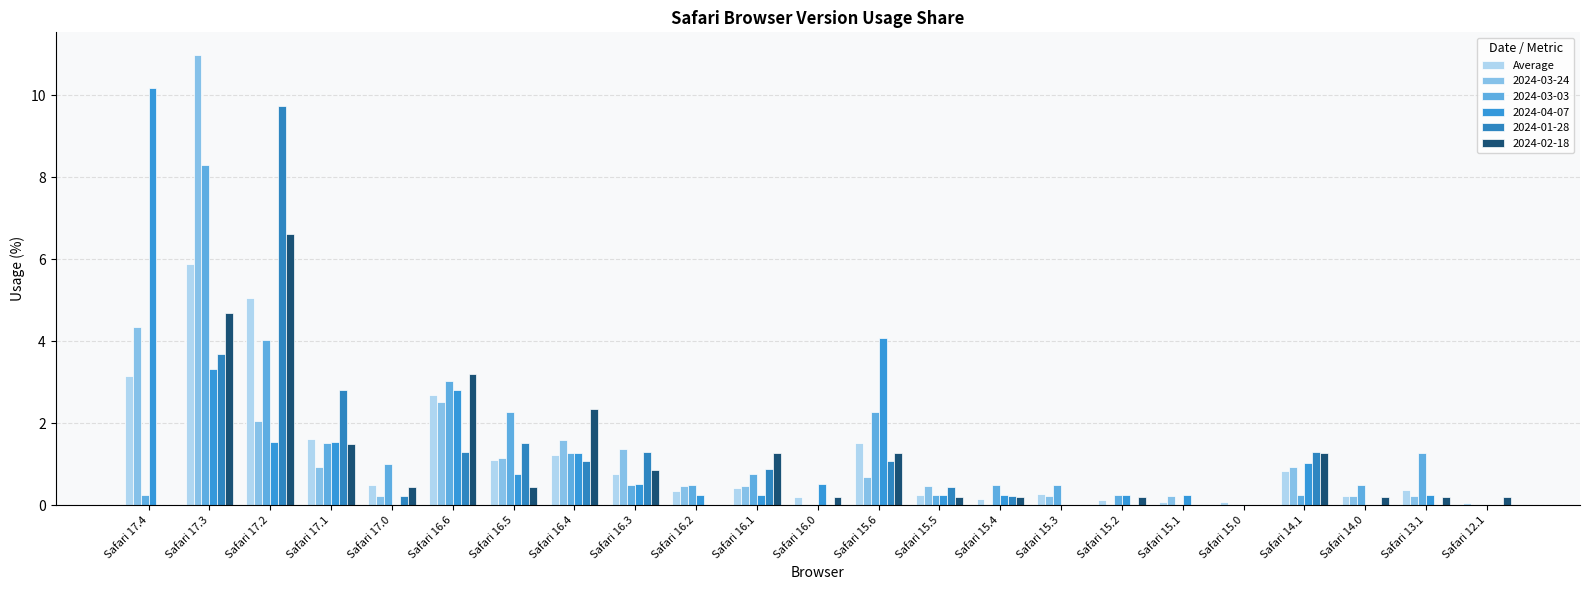

Are the bars grouped side by side (vs. stacked)?

Yes